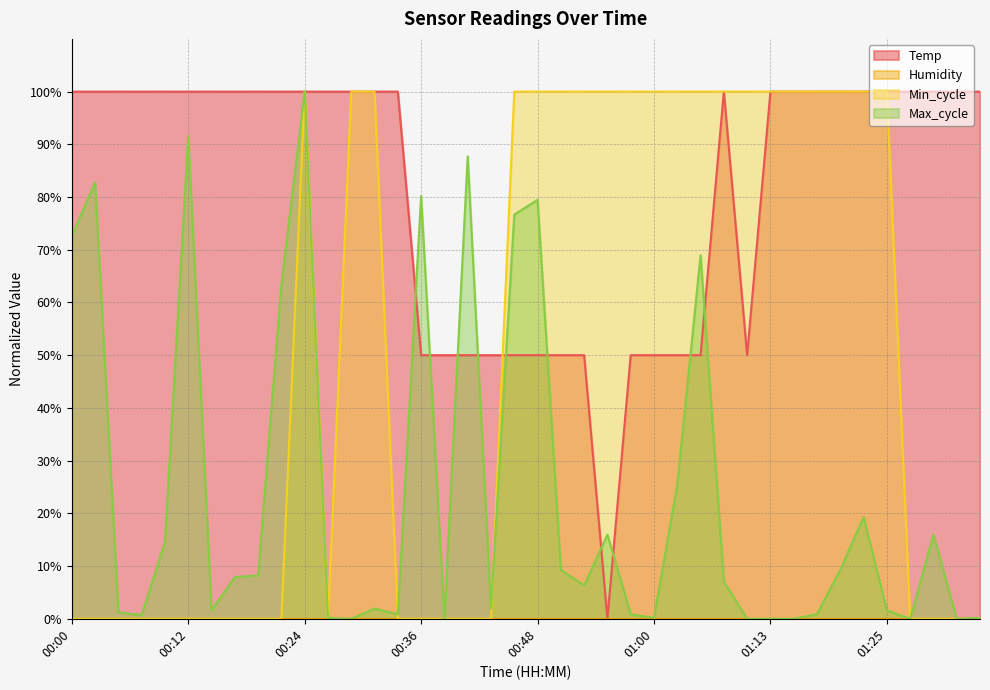

Which label corresponds to the smallest value in the chart?

00:56